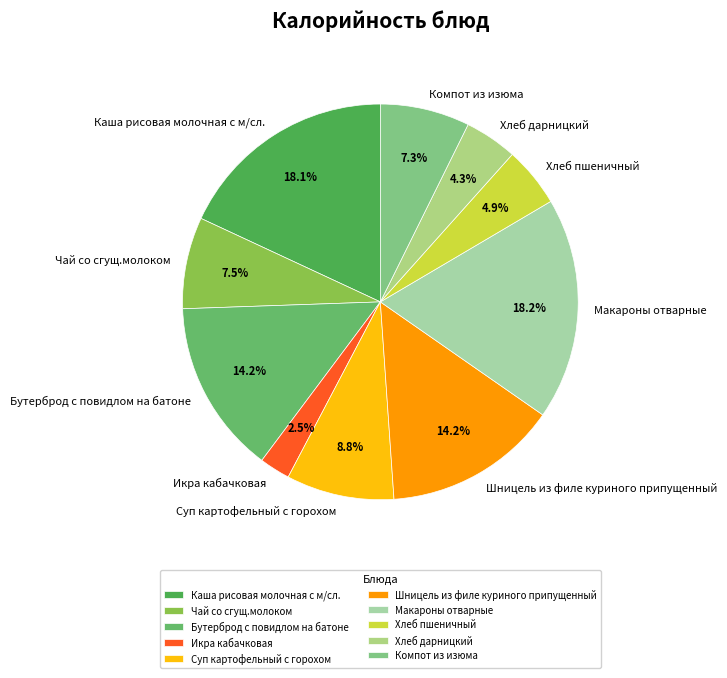

Which has a higher value, Шницель из филе куриного припущенный or Хлеб дарницкий?

Шницель из филе куриного припущенный